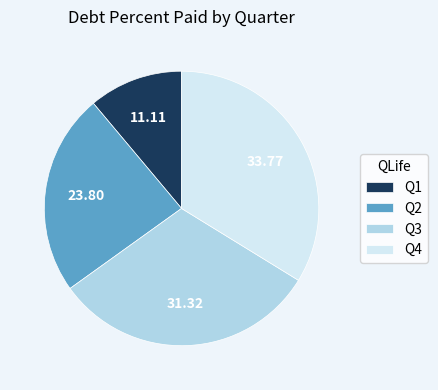

Between Q2 and Q3, which is larger?

Q3